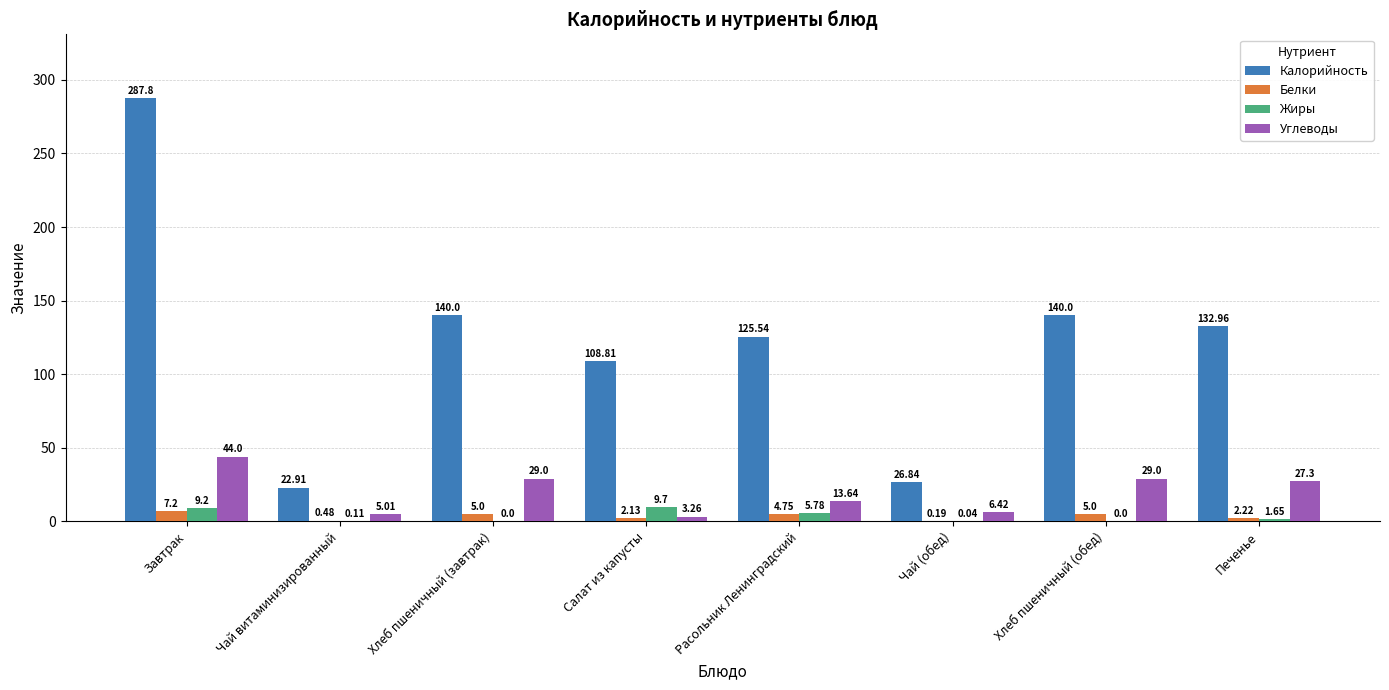

Is the value of Жиры at Хлеб пшеничный (завтрак) greater than the value of Углеводы at Чай (обед)?

No